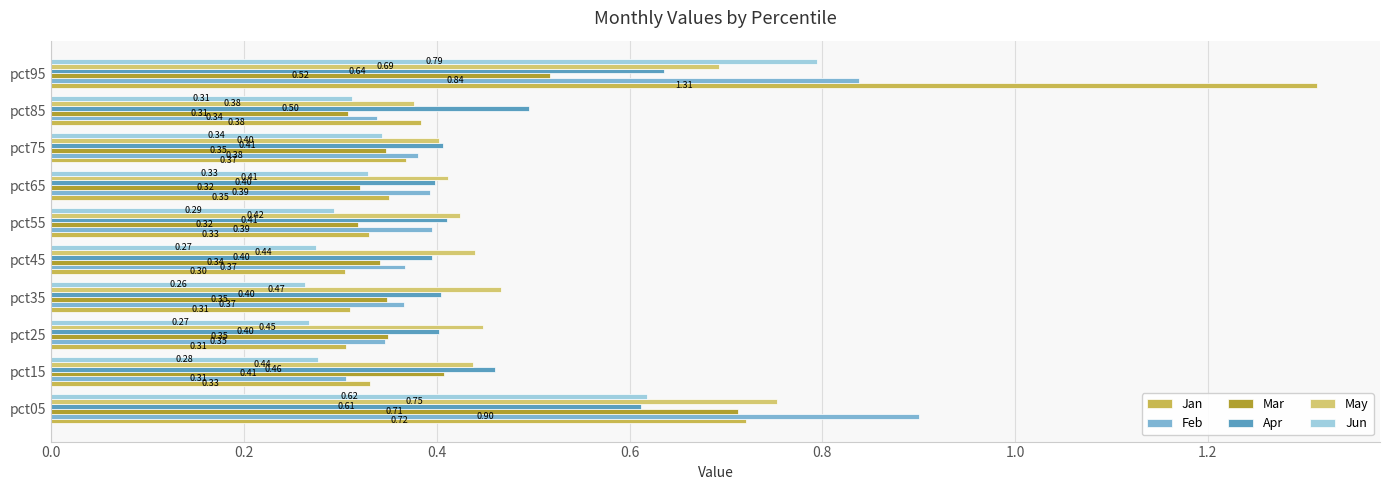

How many distinct data groups are displayed?

6